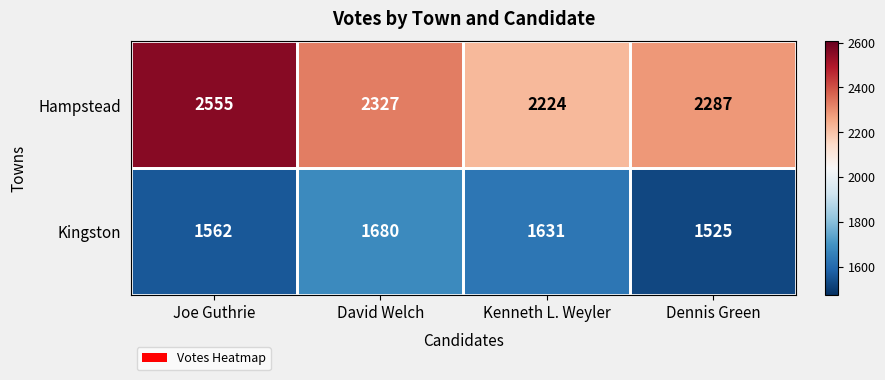

The Kingston series shows 757 at Joe Guthrie. True or false?

False